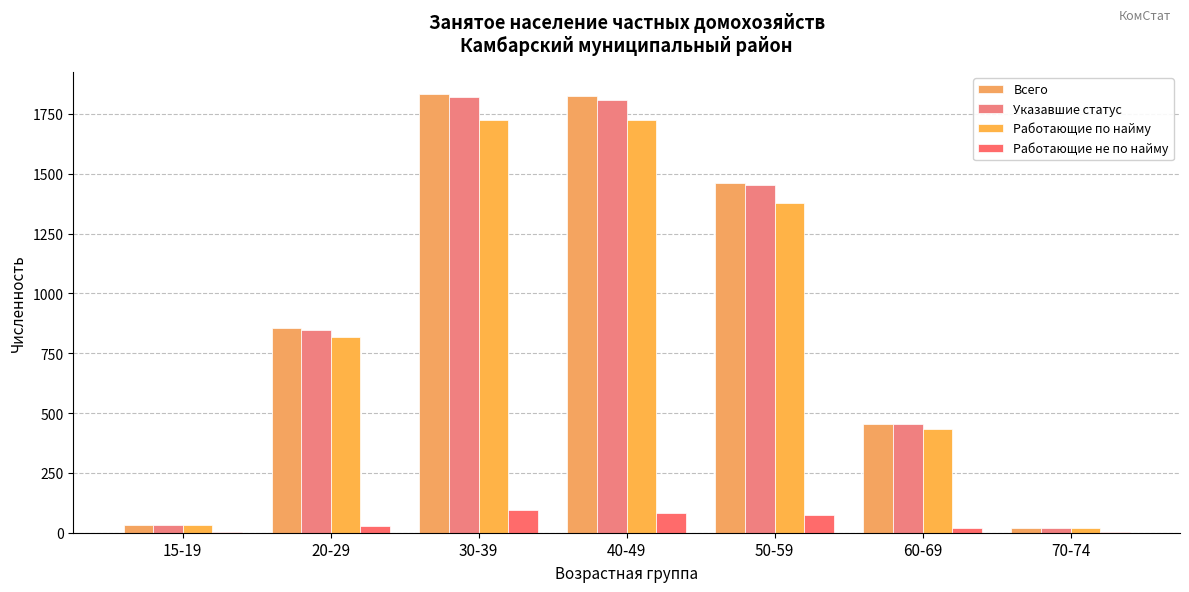

Which series has the largest range (max minus min)?

Всего